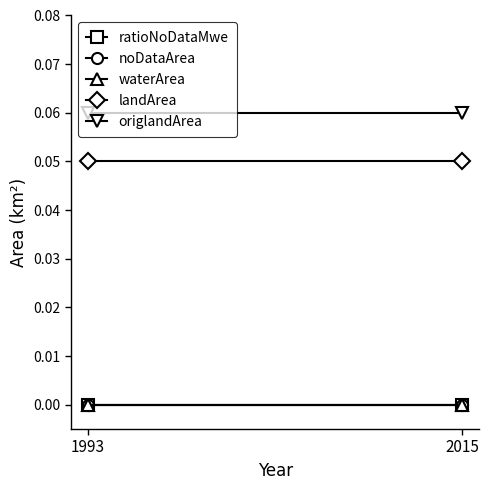

Reading right to left, extract all data points from this chart.

ratioNoDataMwe: 0.0	0.0
noDataArea: 0.0	0.0
waterArea: 0.0	0.0
landArea: 0.1	0.1
origlandArea: 0.1	0.1